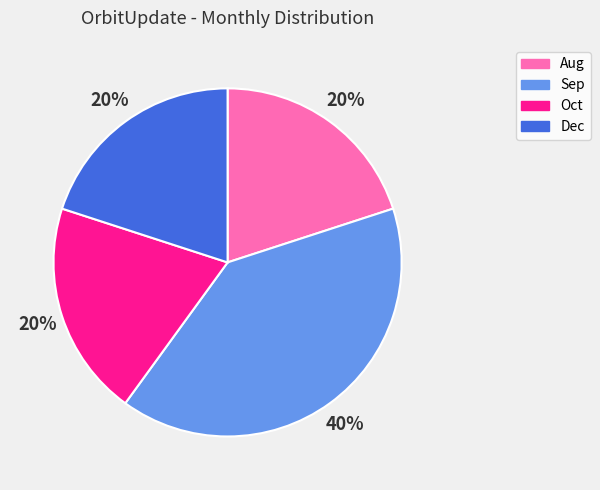

What is the ratio of the value at Oct to the value at Aug?

1.0